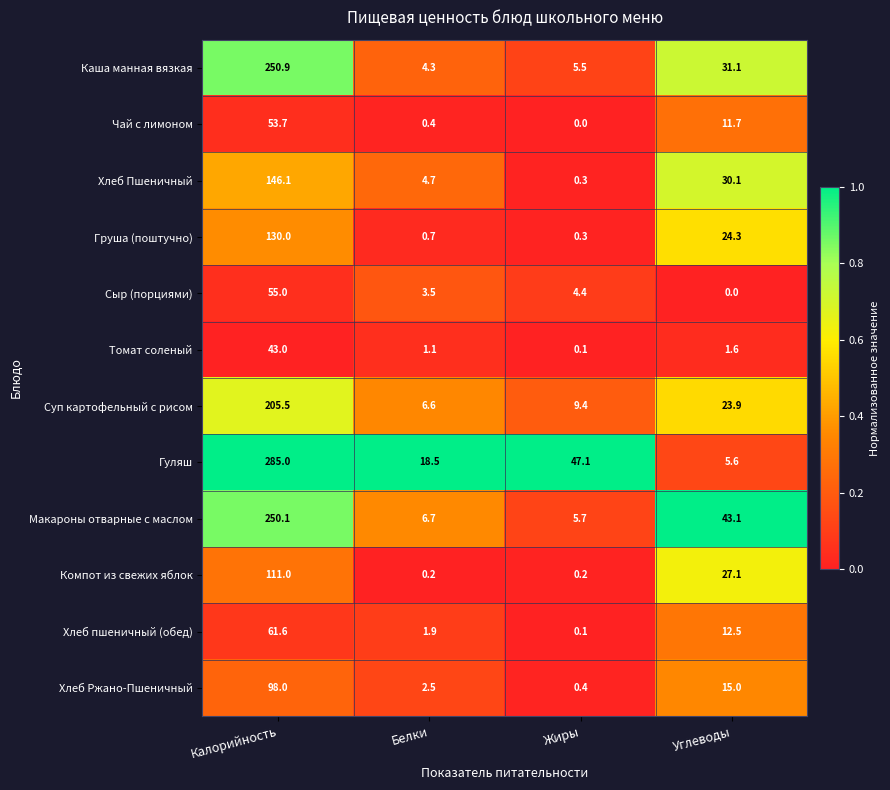

At which category is the sum across all series the highest?

Калорийность